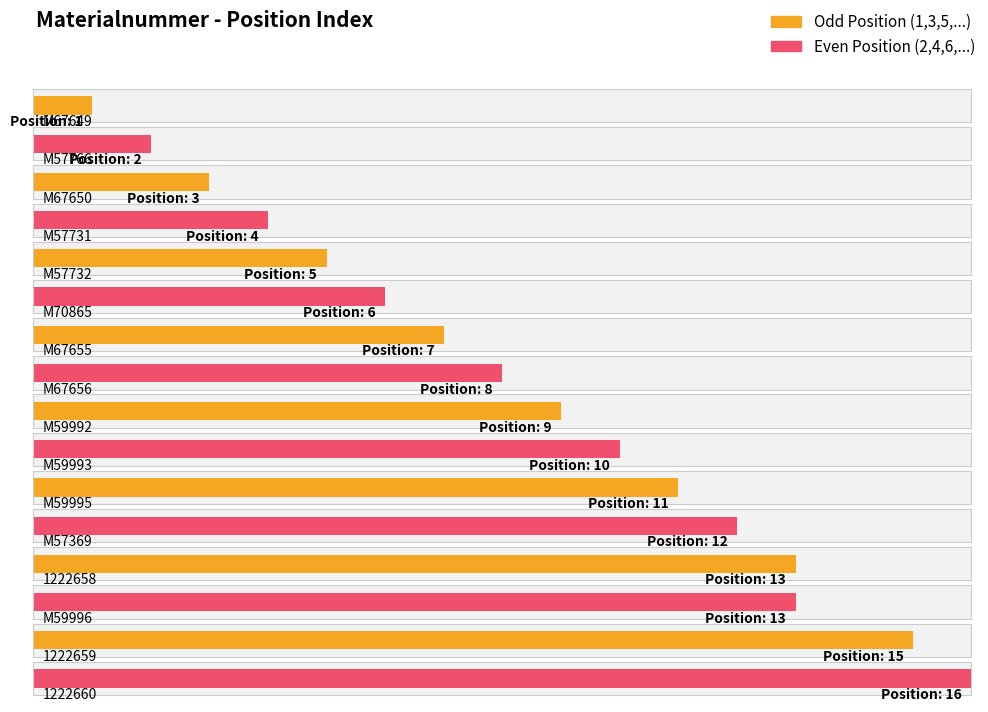

Which label corresponds to the largest value in the chart?

1222660